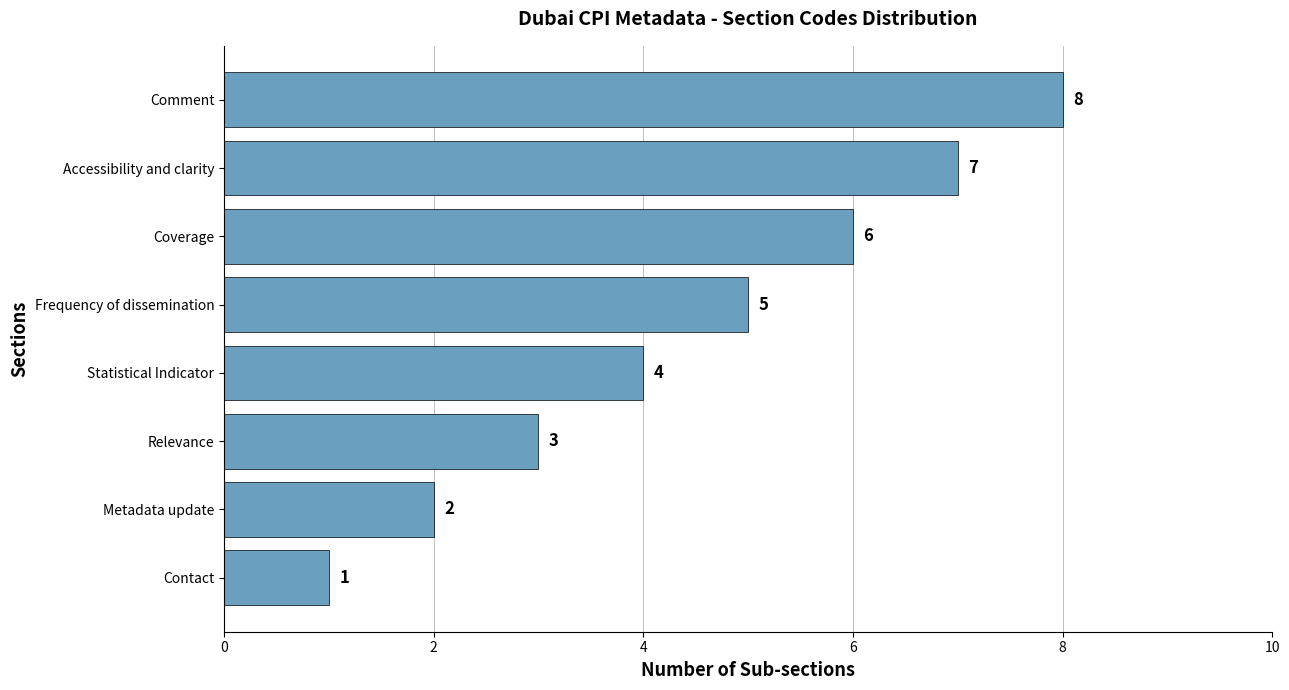

Where is the data nearest to the value 4?

Statistical Indicator